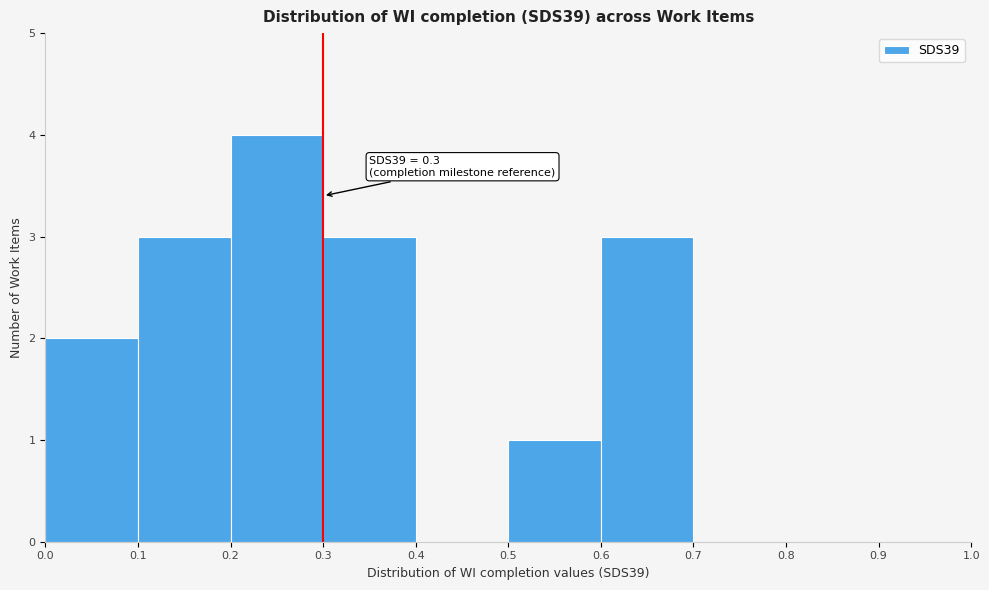

Which range on the x-axis has the tallest bar?

0.2 to 0.3